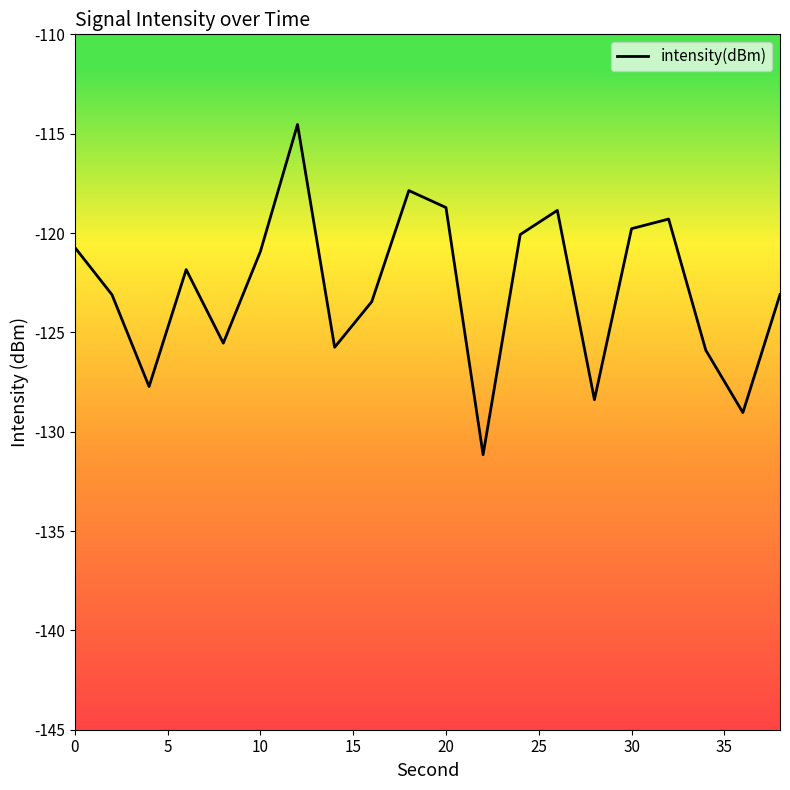

What is the maximum value shown in the chart?

-114.5